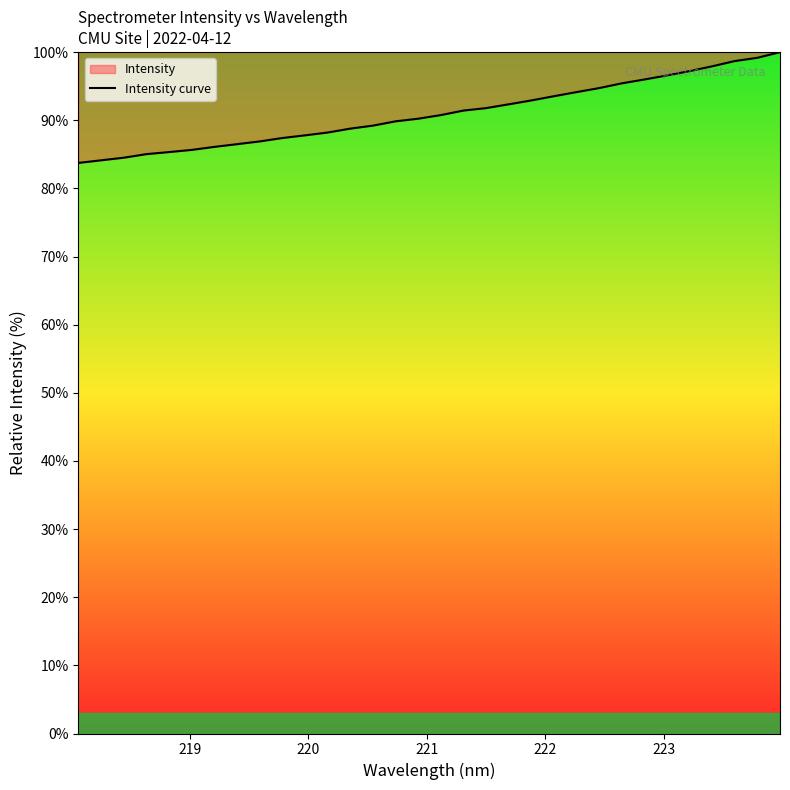

Reading right to left, extract all data points from this chart.

100.0	99.2	98.7	97.9	97.2	96.6	96.0	95.4	94.7	94.1	93.5	92.9	92.3	91.8	91.4	90.8	90.2	89.8	89.2	88.8	88.2	87.8	87.4	86.9	86.5	86.1	85.7	85.3	85.0	84.5	84.1	83.7